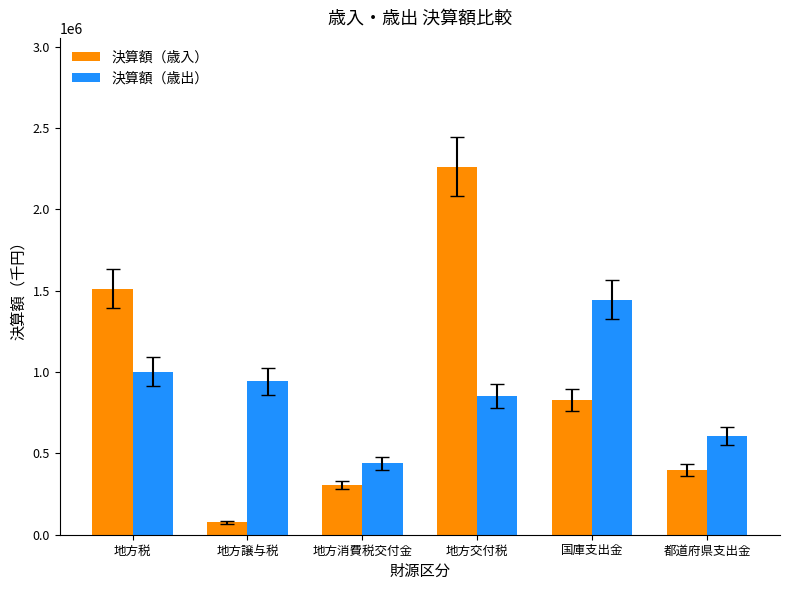

What is the difference between the highest and lowest values at 地方税?

509370